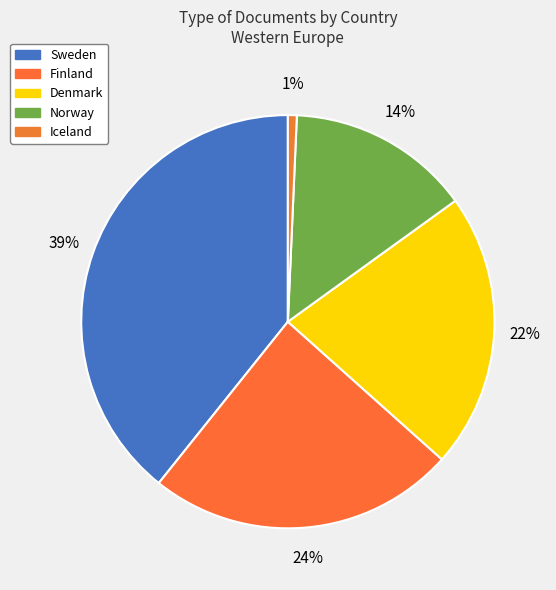

Does any single category account for the majority?

No